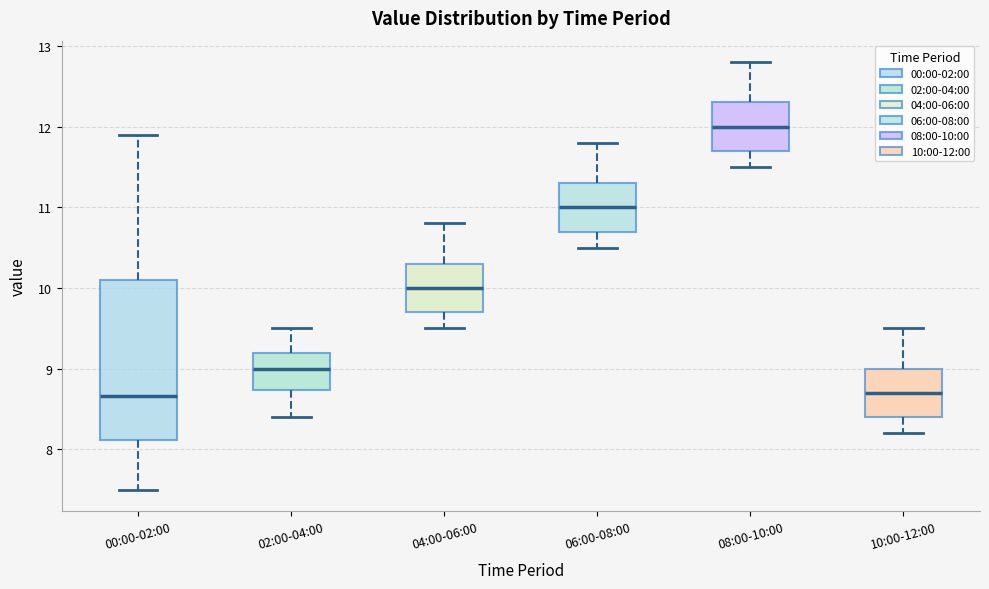

Where does the upper whisker of the box for 04:00-06:00 end on the y-axis? The values are not printed on the chart, so give them approximately, as read against the axis.

10.8